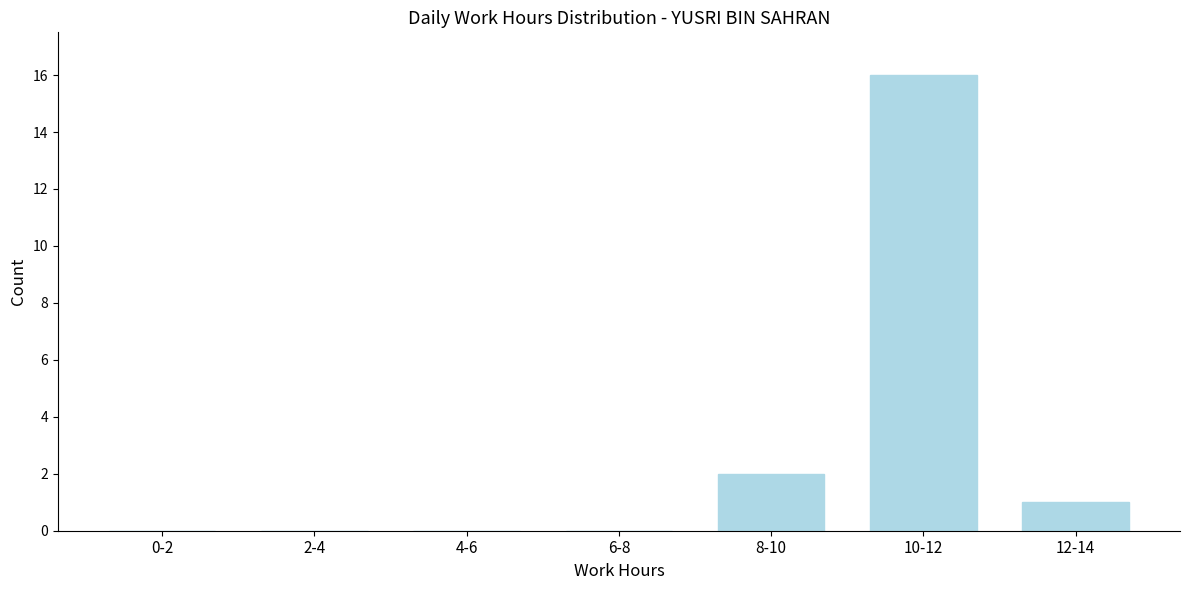

Reading right to left, extract all data points from this chart.

12-14=1	10-12=16	8-10=2	6-8=0	4-6=0	2-4=0	0-2=0